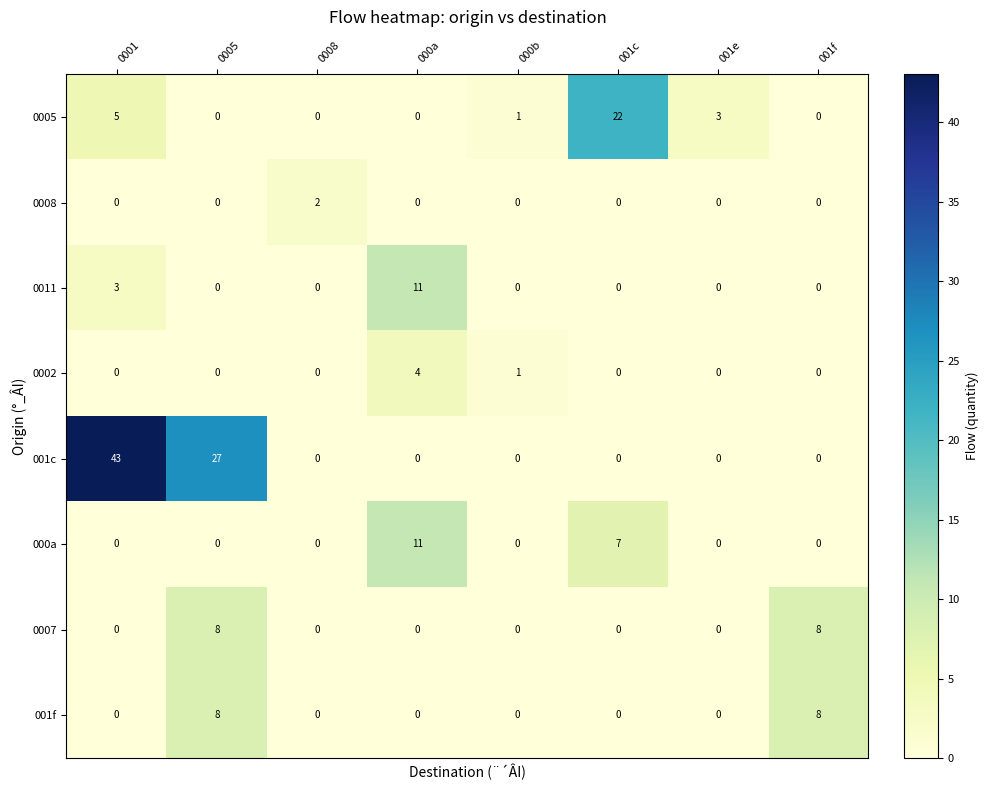

At how many categories does at least one series exceed 31?

1